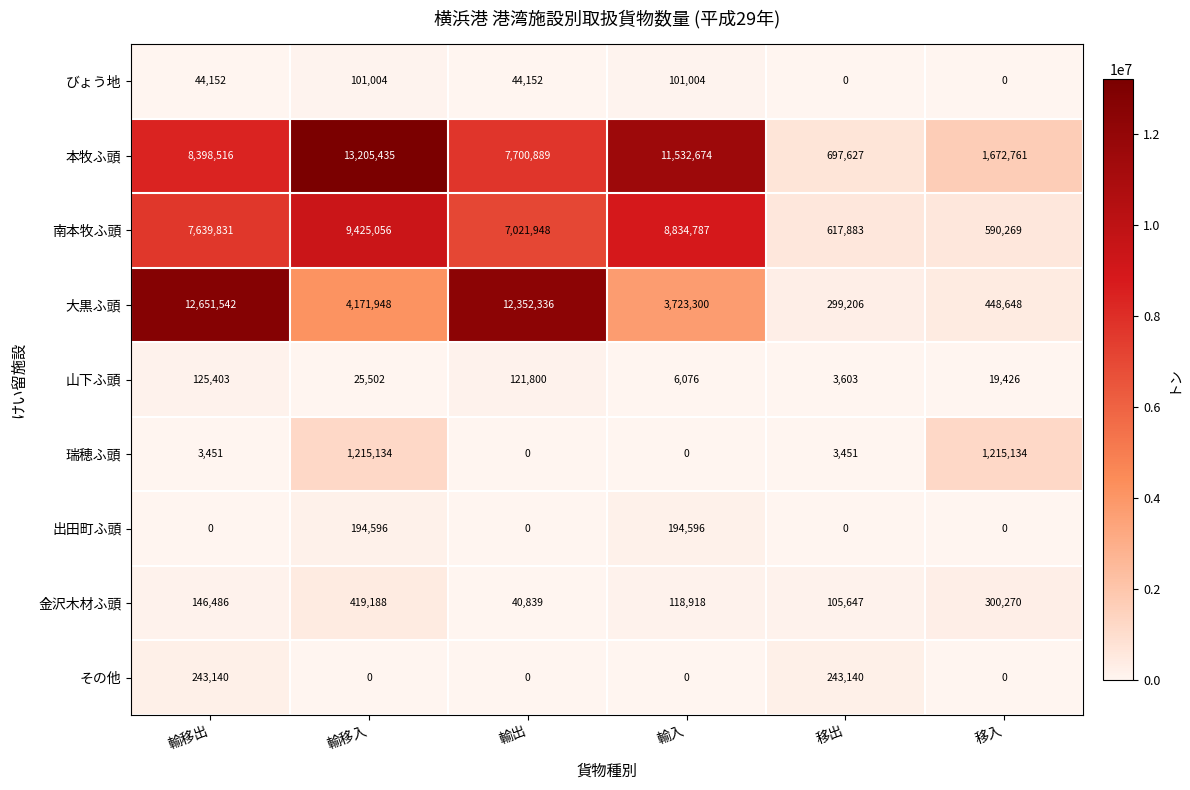

The 瑞穂ふ頭 series shows 3451 at 移出. True or false?

True